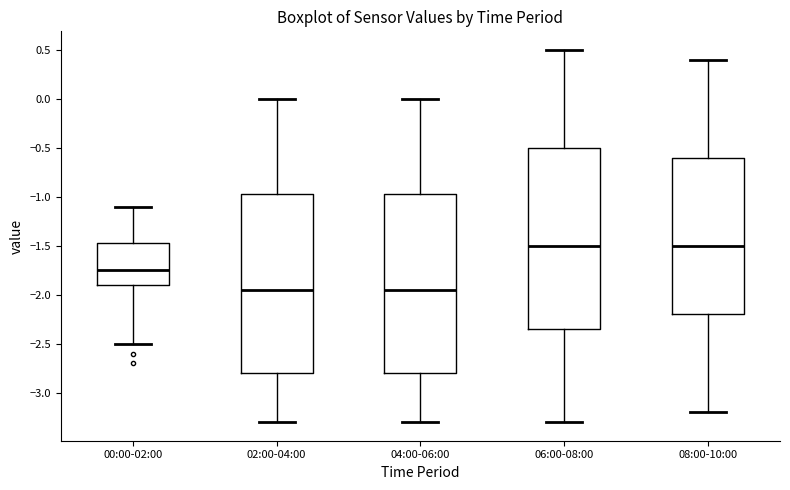

Reading left to right, transcribe this box plot: for each box, give where its median line is, the range the box spans, and where its two whiskers end, as read against the y-axis. The values are not printed on the chart, so give them approximately, as read against the axis.

00:00-02:00: median -1.75, box -1.90 to -1.45, whiskers -2.50 to -1.10
02:00-04:00: median -1.95, box -2.80 to -0.95, whiskers -3.30 to 0.00
04:00-06:00: median -1.95, box -2.80 to -0.95, whiskers -3.30 to 0.00
06:00-08:00: median -1.50, box -2.35 to -0.50, whiskers -3.30 to 0.50
08:00-10:00: median -1.50, box -2.20 to -0.60, whiskers -3.20 to 0.40